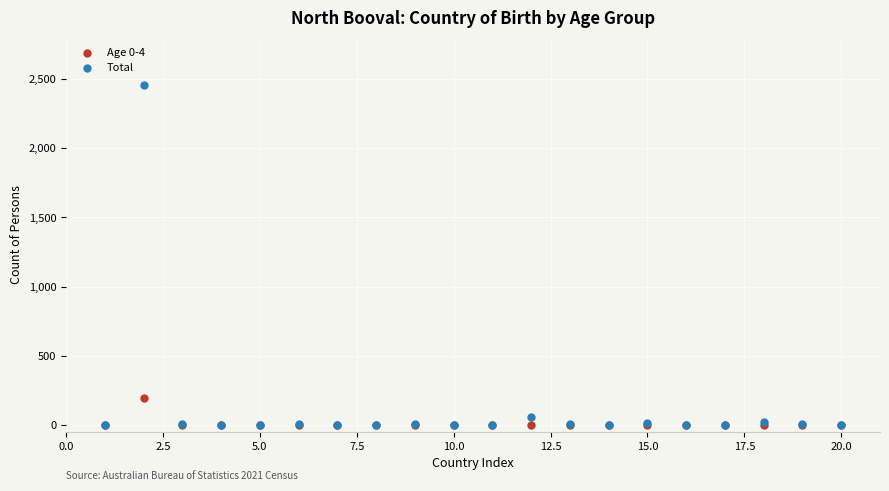

Which series reaches the maximum Y coordinate?

Total